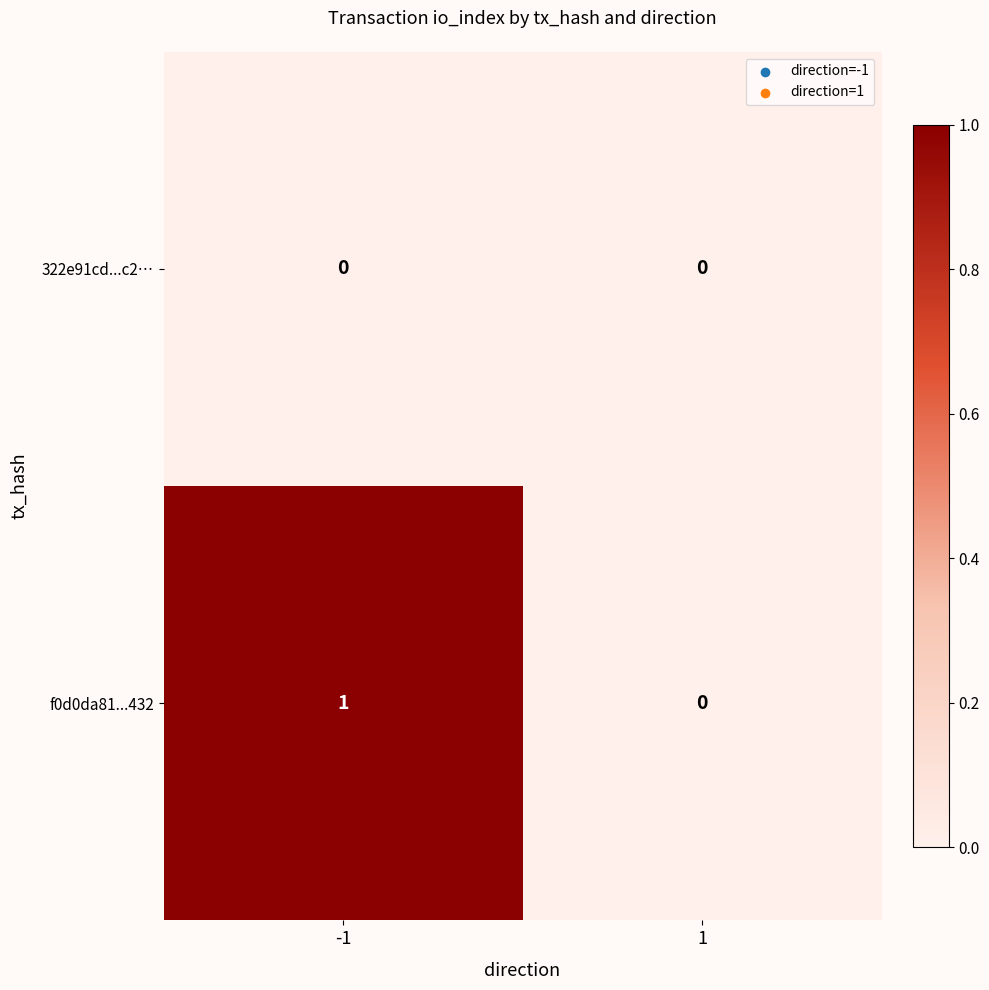

How many data points does each series have?

2